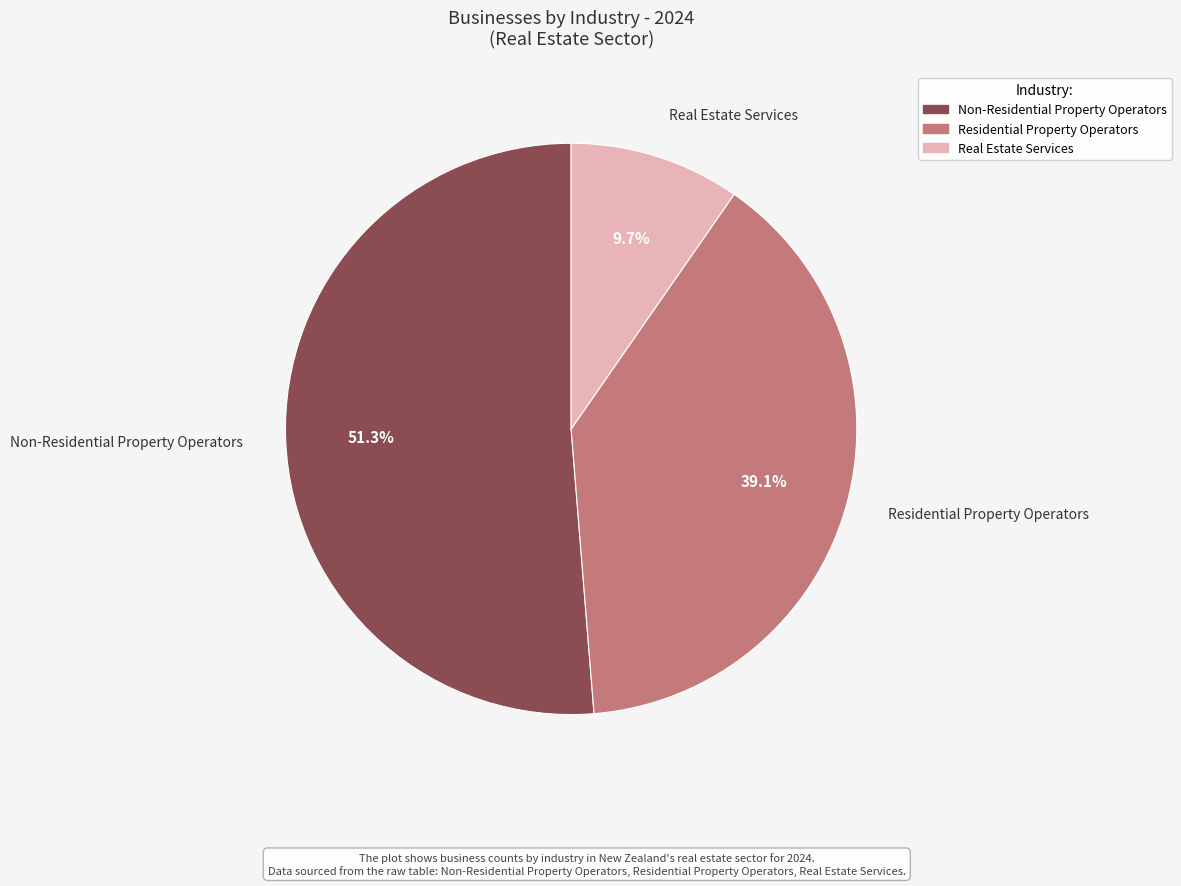

What is the ratio of the value at Non-Residential Property Operators to the value at Real Estate Services?

5.3